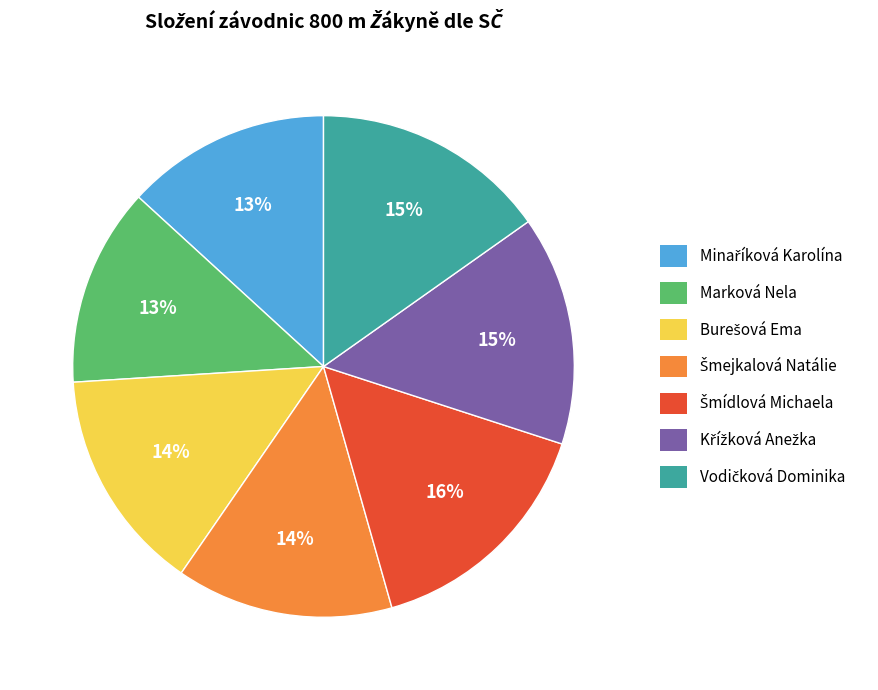

To the nearest percent, what is the difference between the largest and smallest slice percentages?

3%